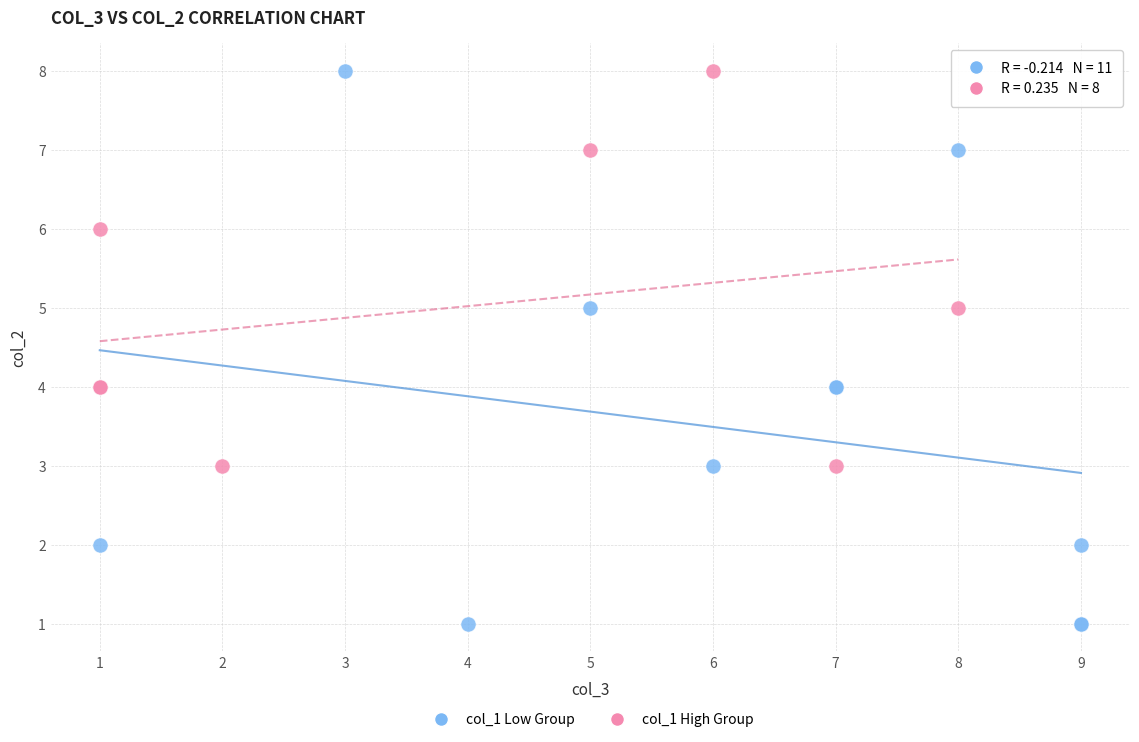

Which series contains the lowest Y value?

col_1 Low Group